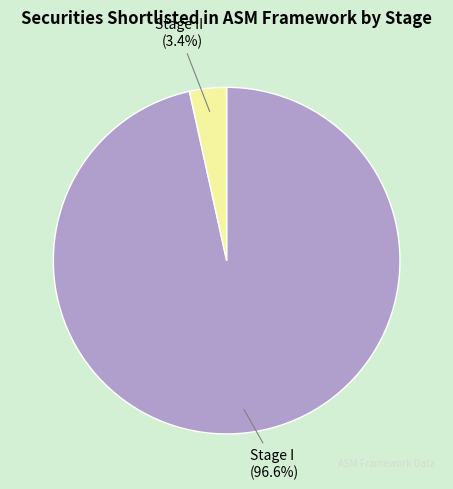

Between Stage I and Stage II, which is larger?

Stage I